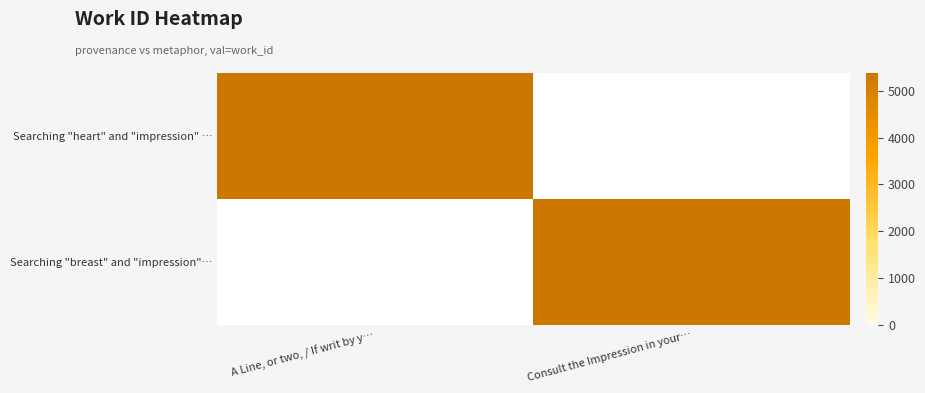

Which has a higher value, Consult the Impression in your… or A Line, or two, / If writ by y…?

A Line, or two, / If writ by y…